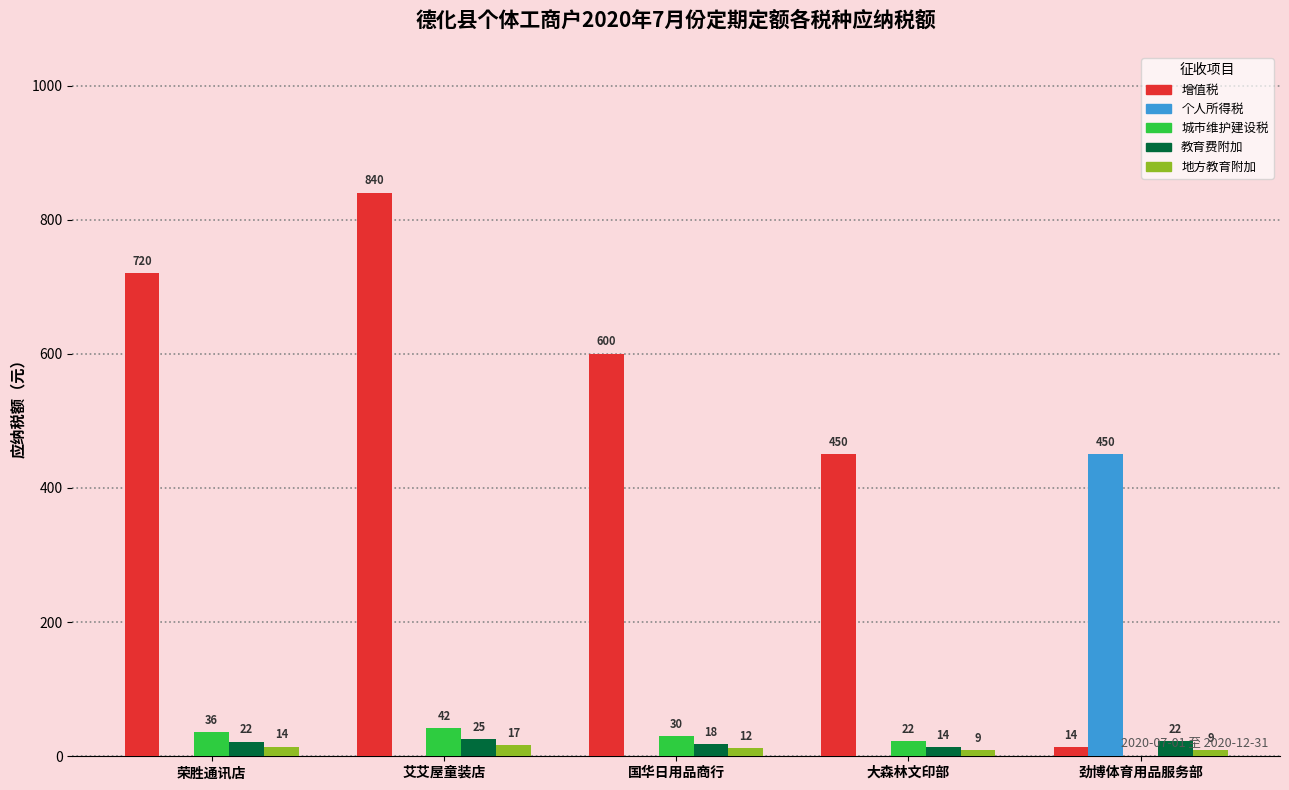

Is the value of 城市维护建设税 at 国华日用品商行 greater than the value of 教育费附加 at 荣胜通讯店?

Yes